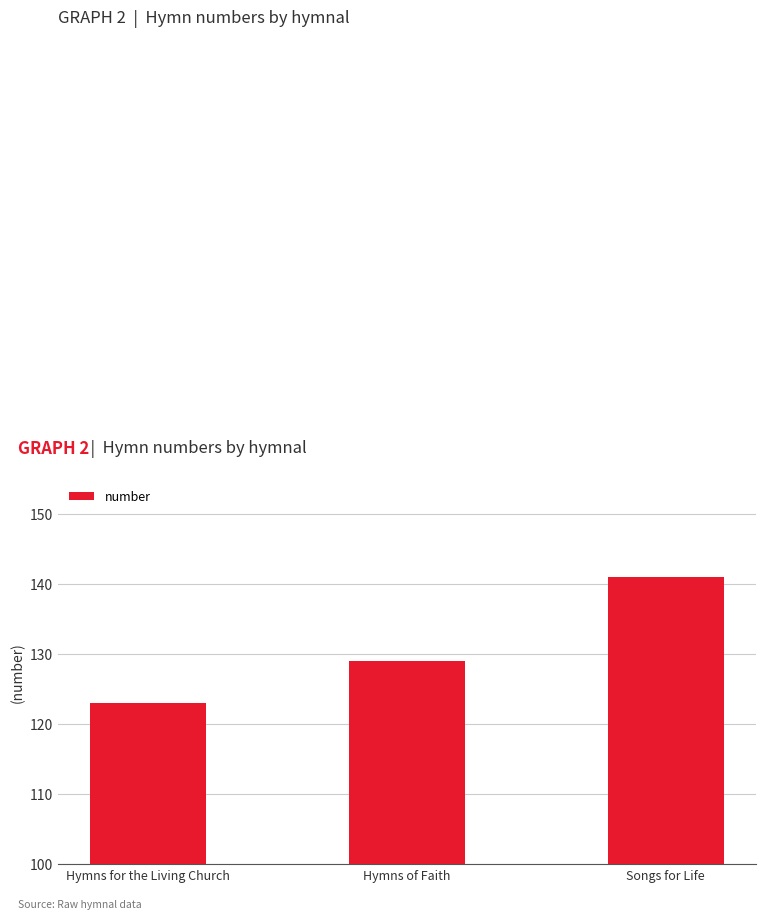

What is the value of the 1st bar from the left?

123